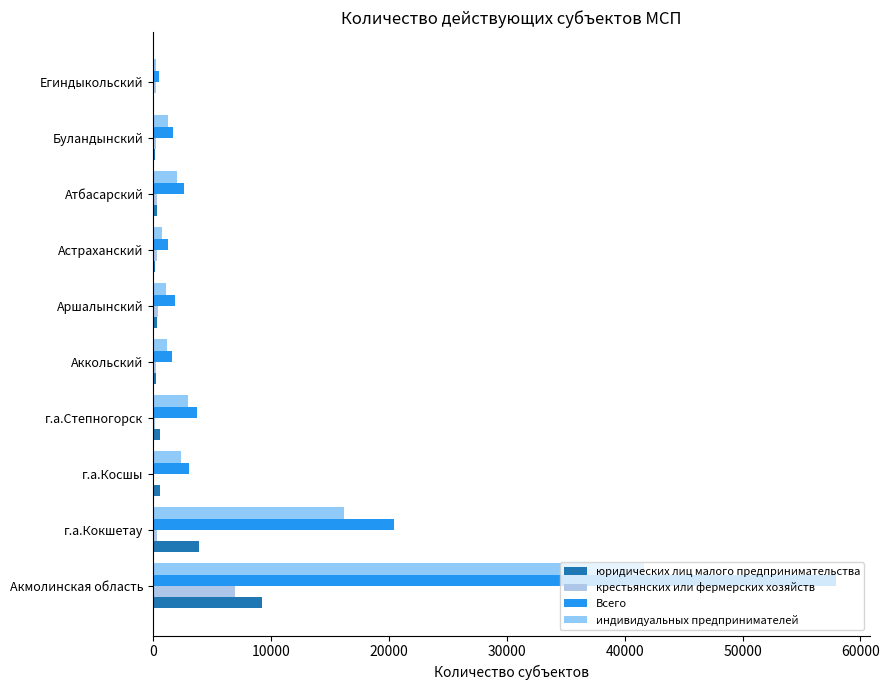

What is the difference between the maximum and minimum values in the крестьянских или фермерских хозяйств series?

6879